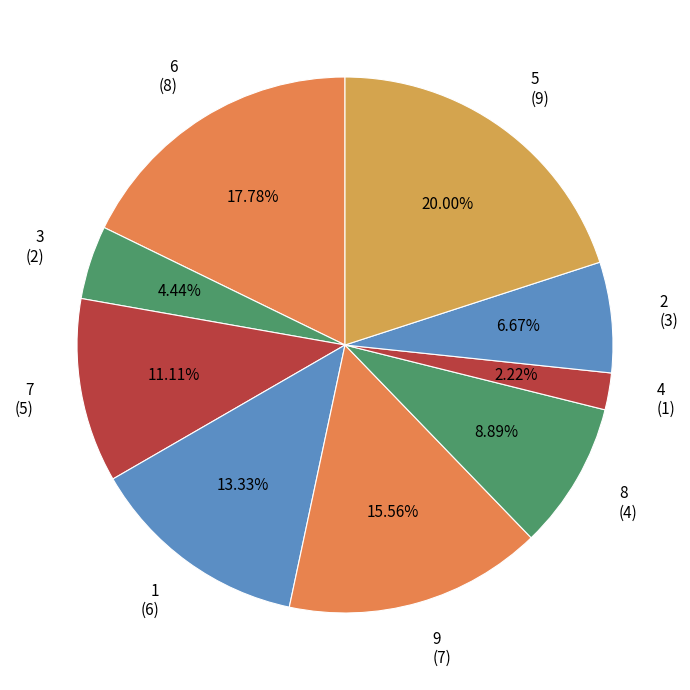

Does 2 account for over 50% of the chart?

No